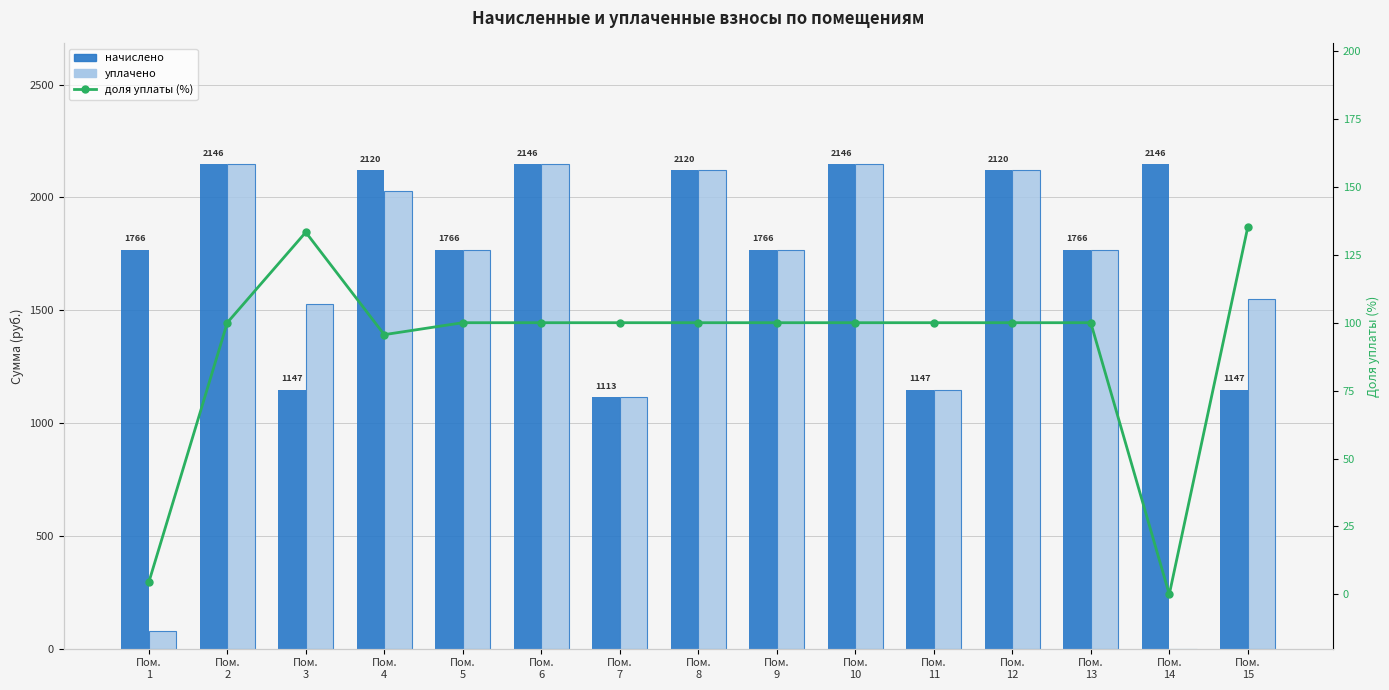

Is it true that уплачено equals 2120.0 at Пом.
12?

True